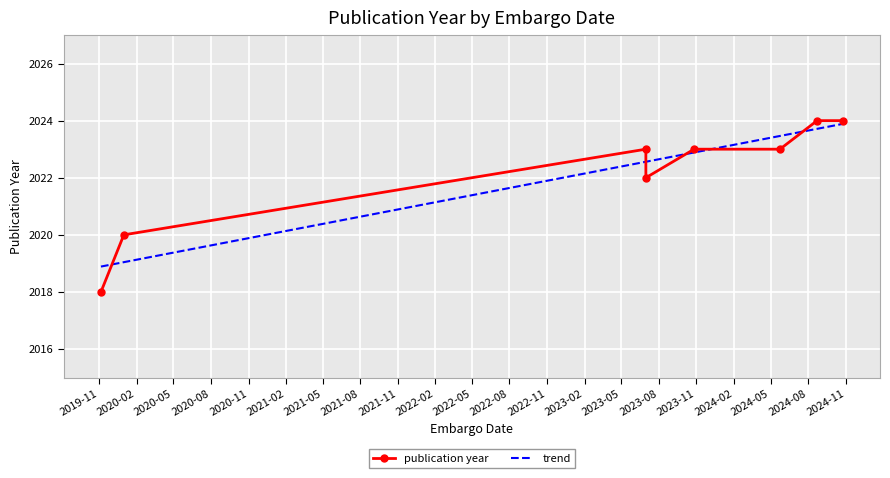

At which category does the chart reach its minimum across all series?

2019-11-06